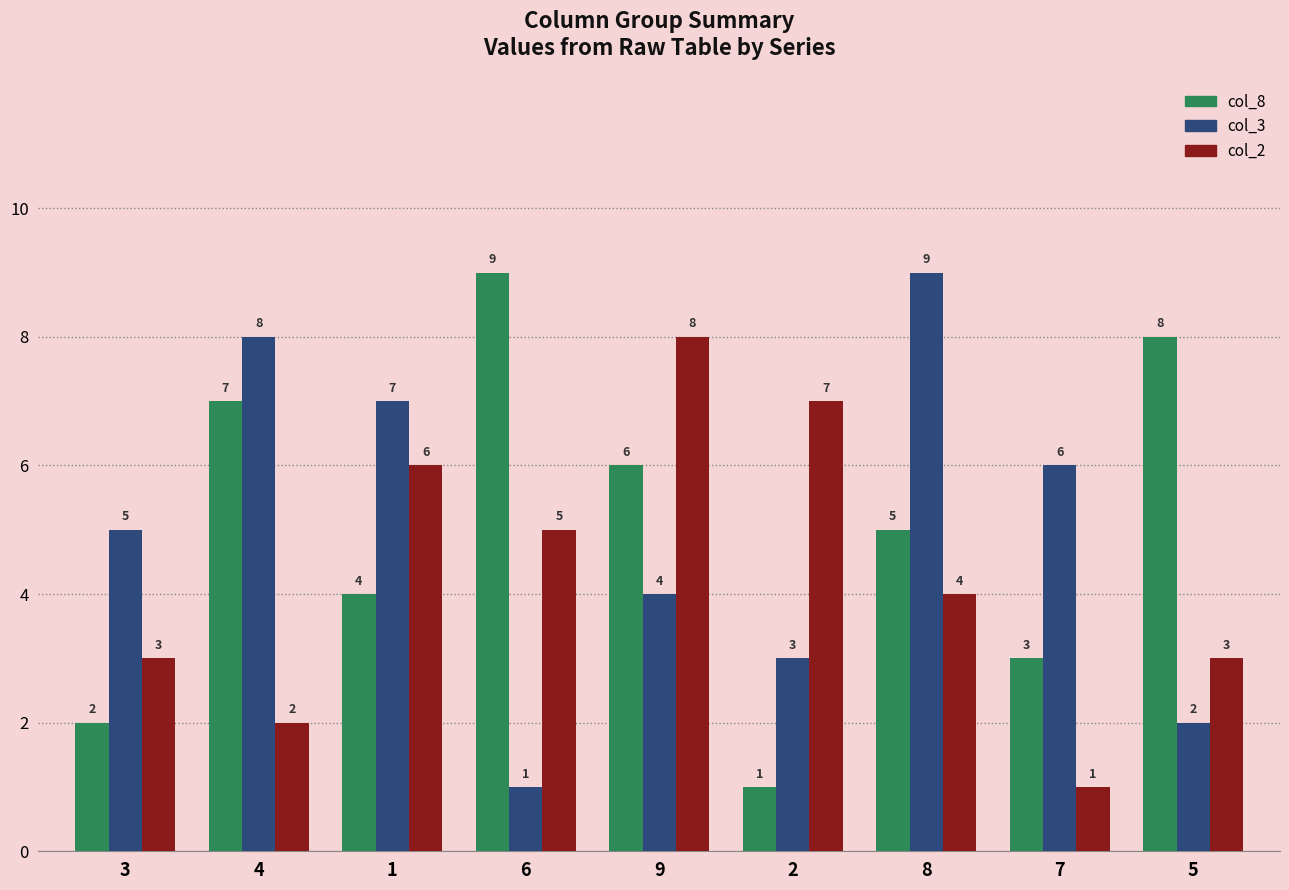

Read the col_8 value at 2.

1